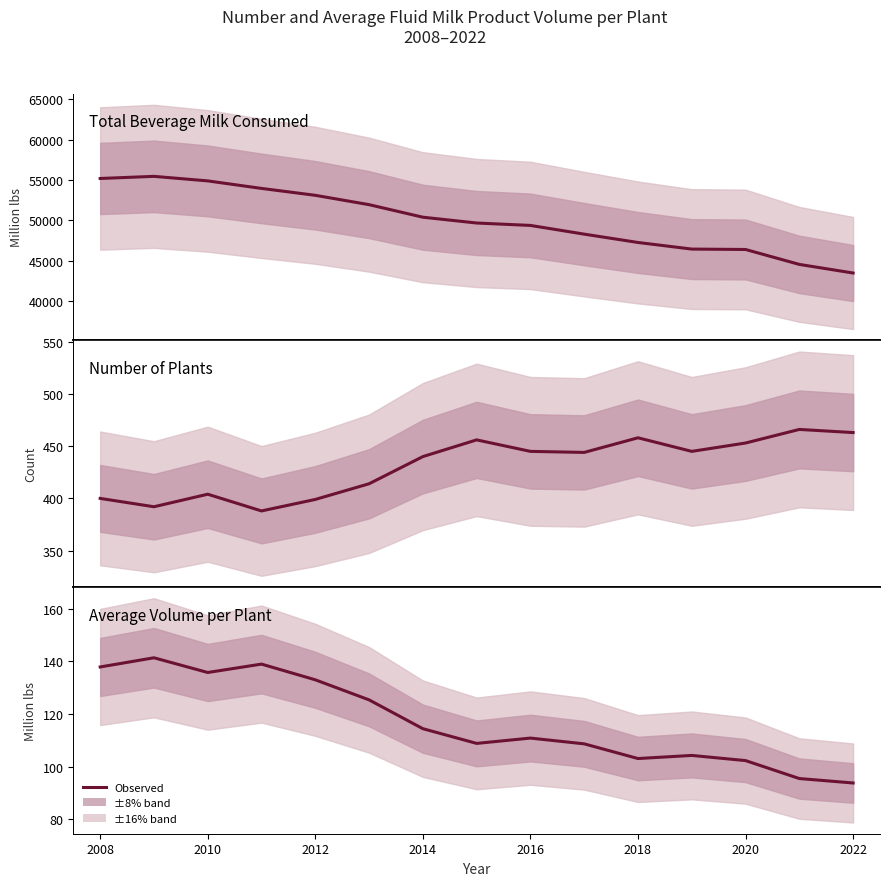

What is the difference between the maximum and second lowest values in the Total beverage milk consumed (million lbs) series?

10916.4